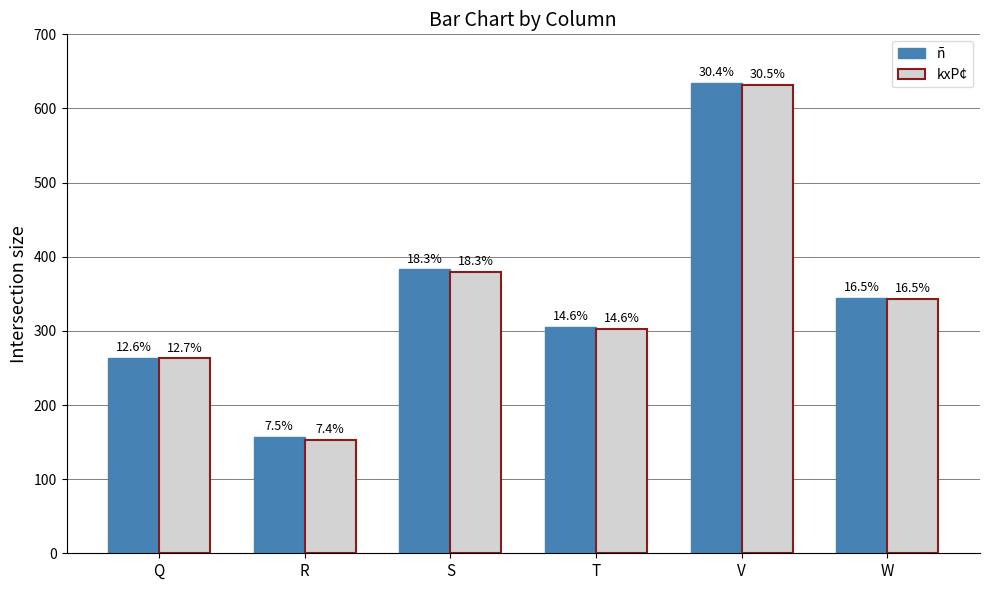

Where does the ñ series first go above 345?

S